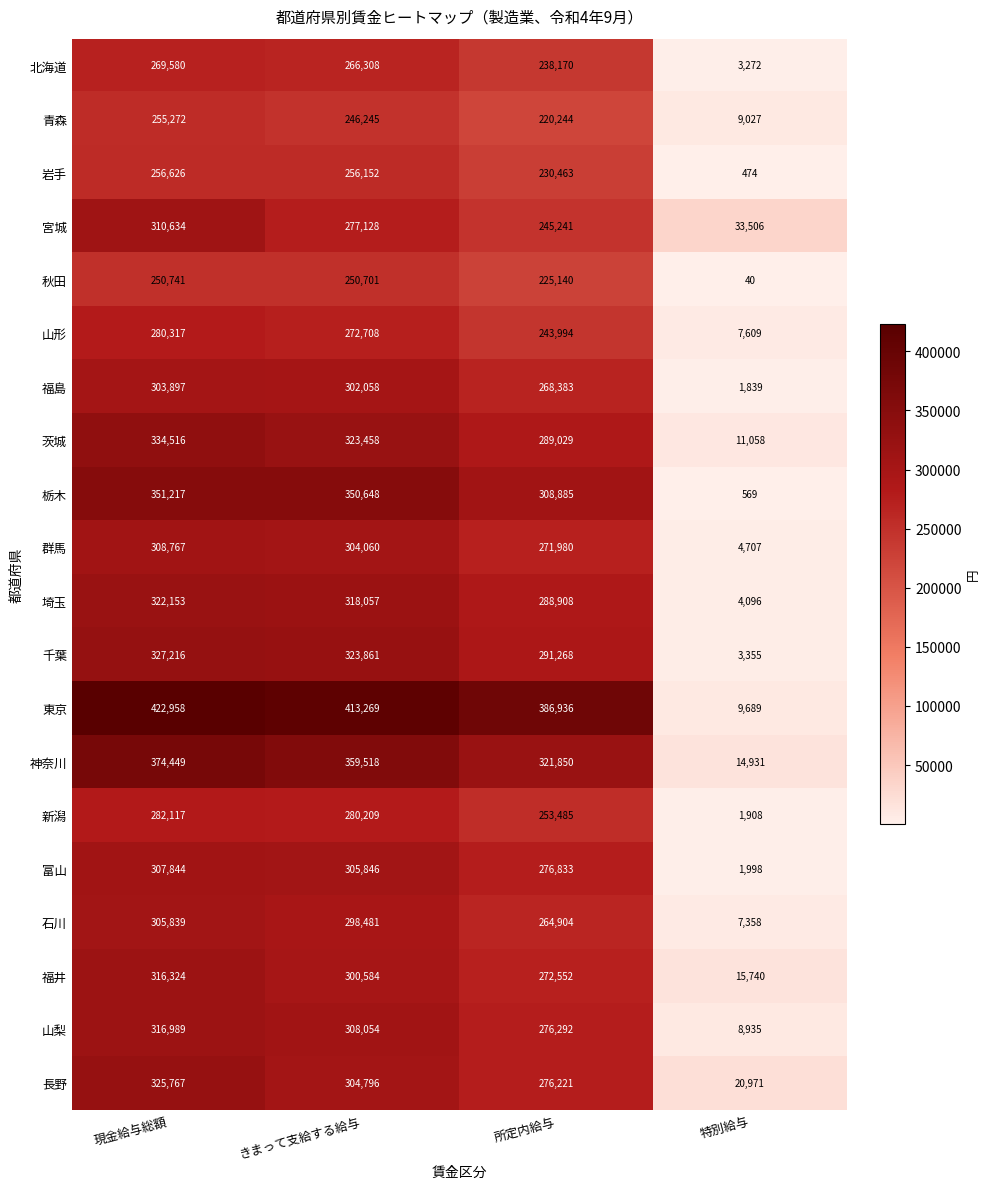

List the labels in order of 北海道 value, smallest first.

特別給与, 所定内給与, きまって支給する給与, 現金給与総額